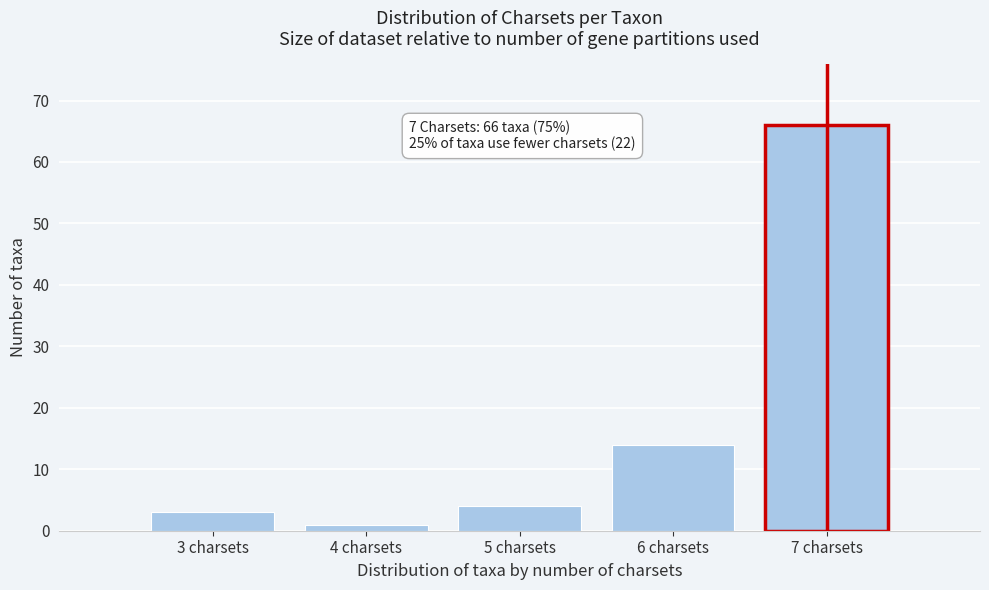

Which range on the x-axis has the tallest bar?

6.5 to 7.5